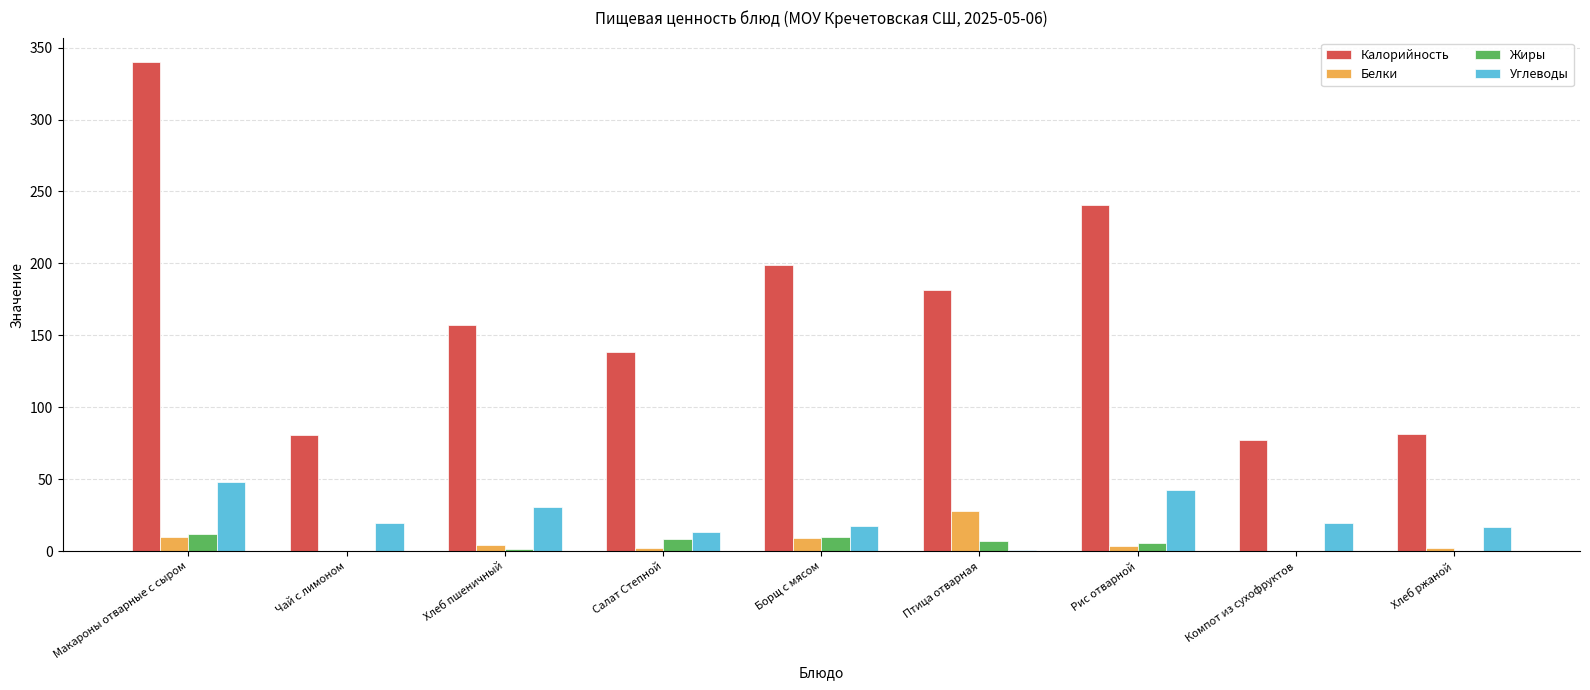

What is the average value of the Калорийность series?

166.3